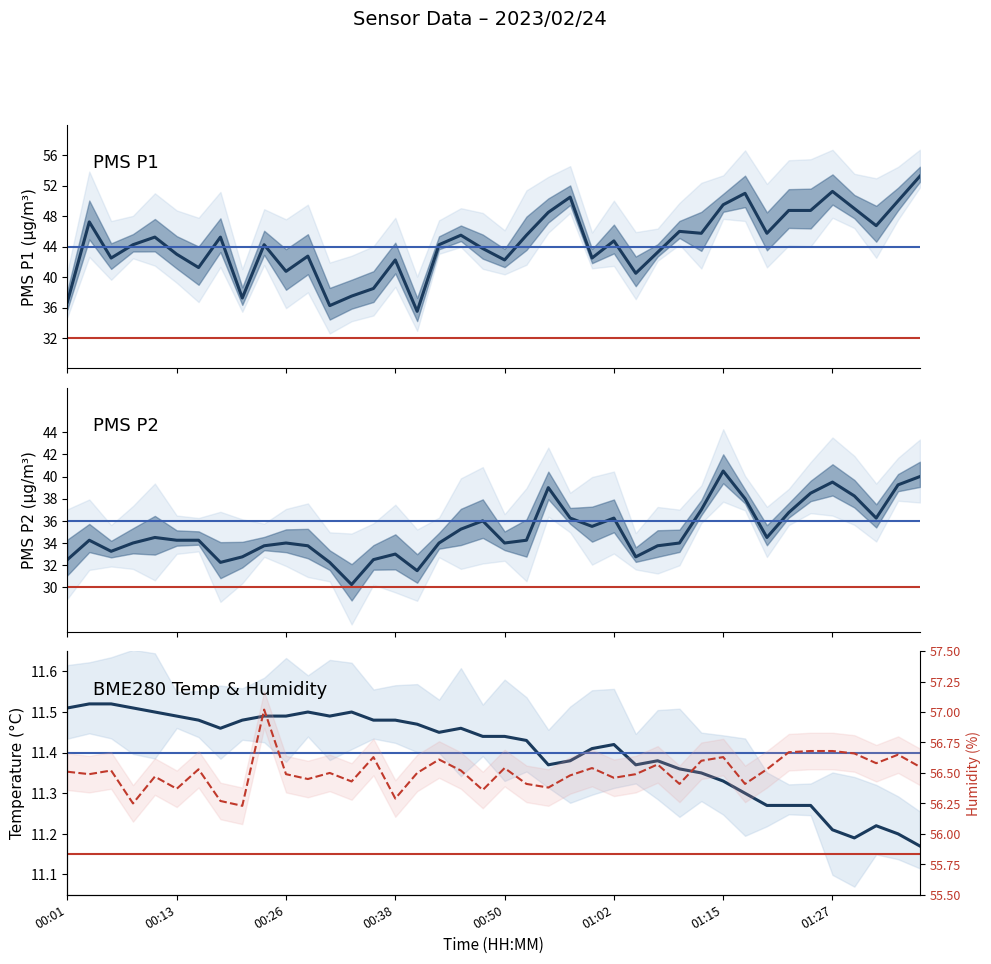

Is the value of BME280_humidity at 24 greater than the value of BME280_temperature at 18?

Yes